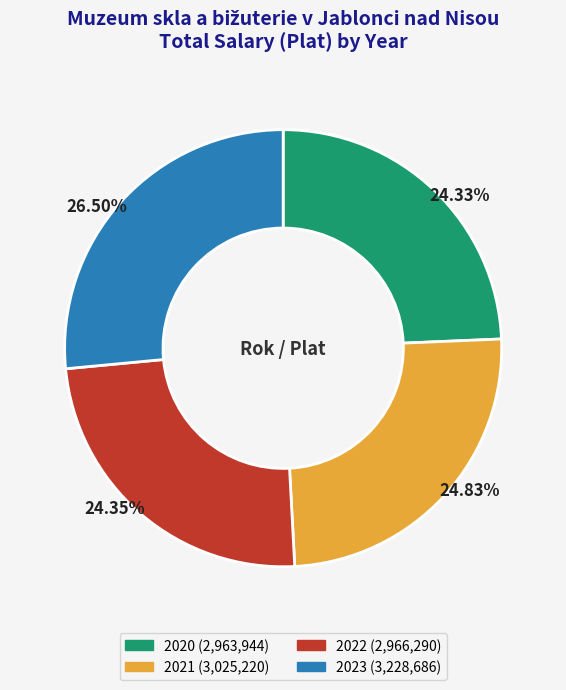

Is there a majority slice in this chart?

No